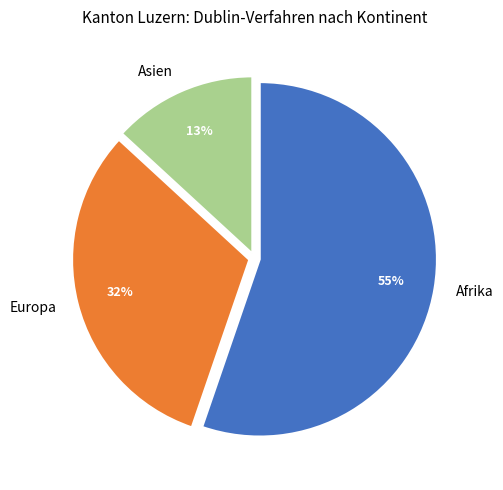

What is the majority slice?

Afrika